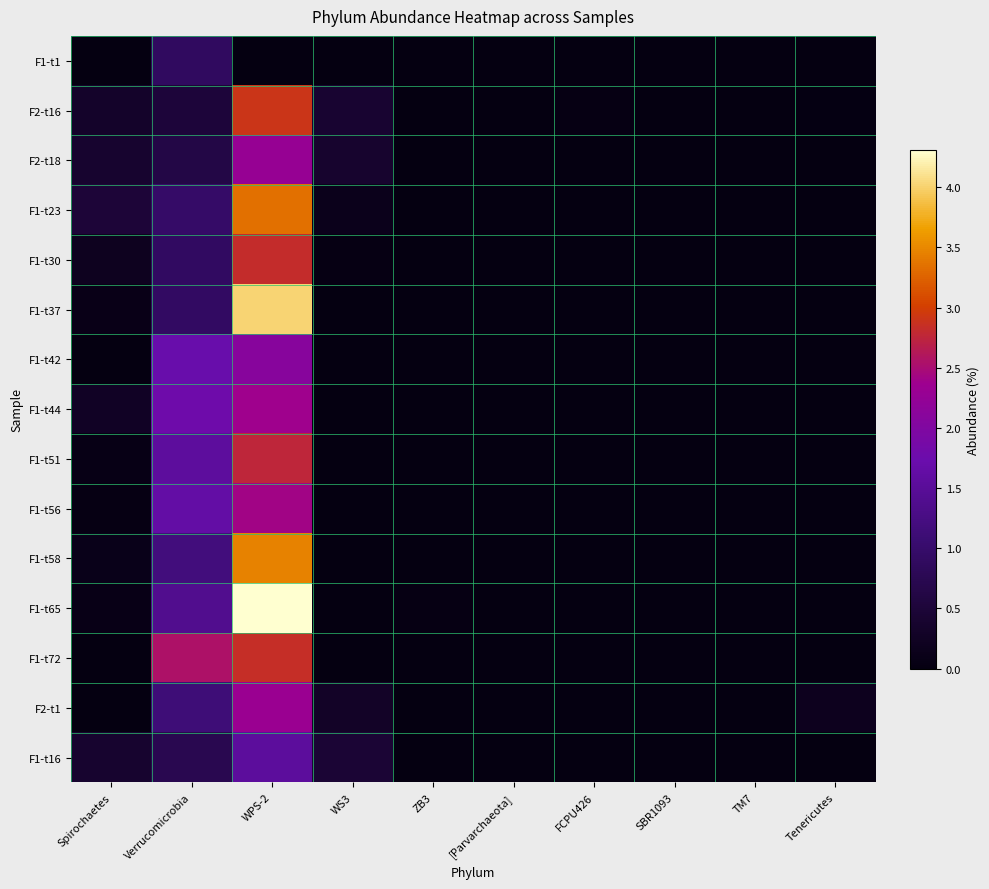

Which label corresponds to the largest value in the chart?

WPS-2